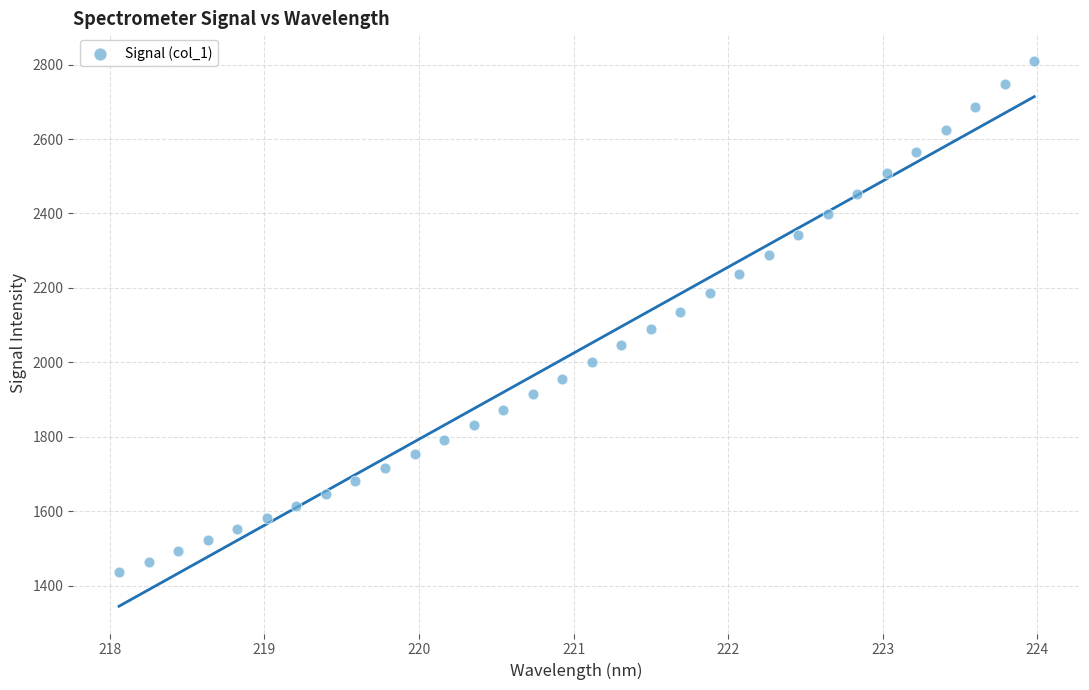

What is the range of Y values (max minus min)?

1372.4